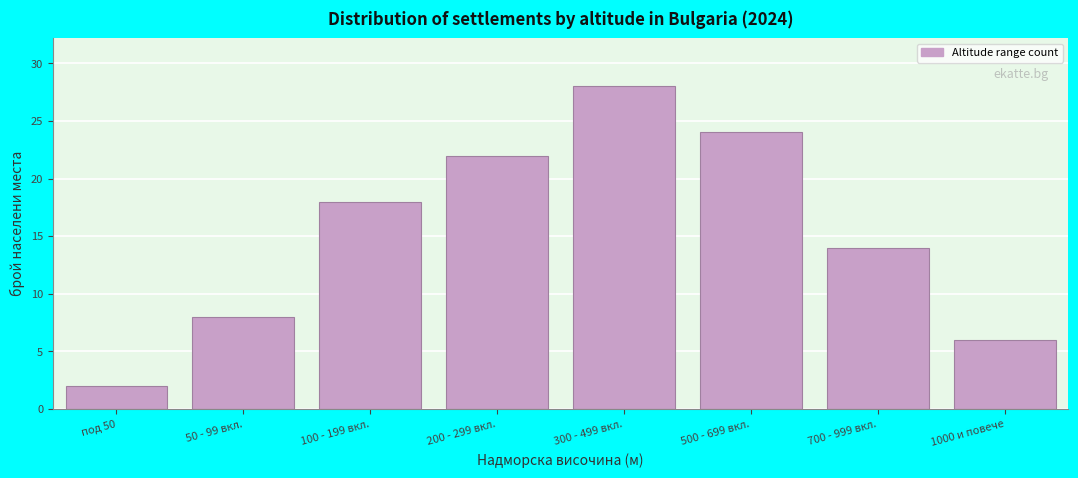

Reading right to left, transcribe all the data shown in this chart.

6	14	24	28	22	18	8	2